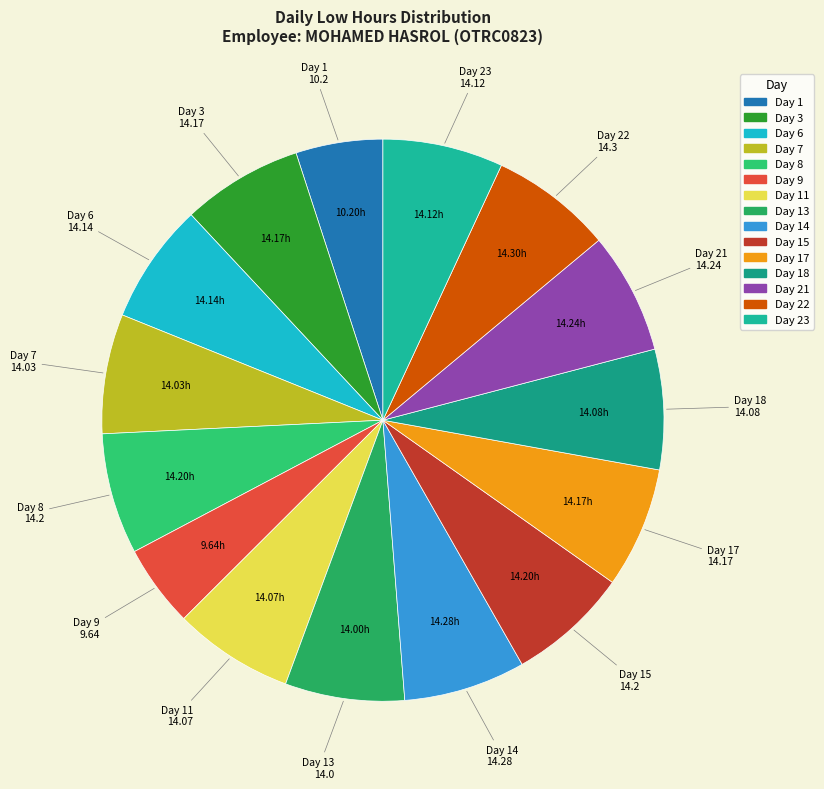

To the nearest percent, what is the average slice percentage?

7%